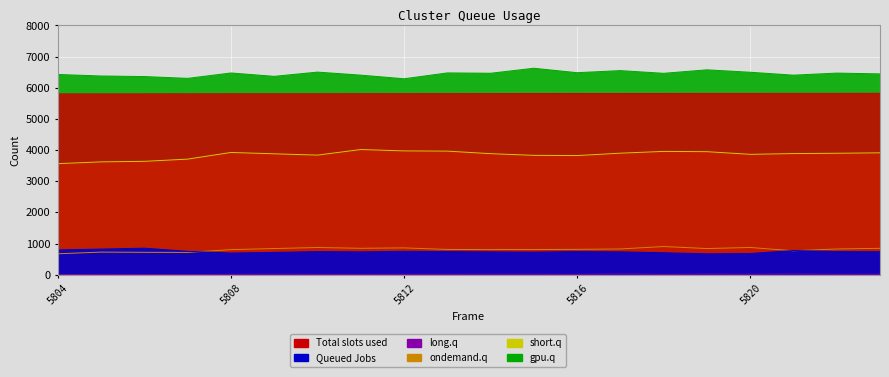

Where is the first local maximum for gpu.q?

5808